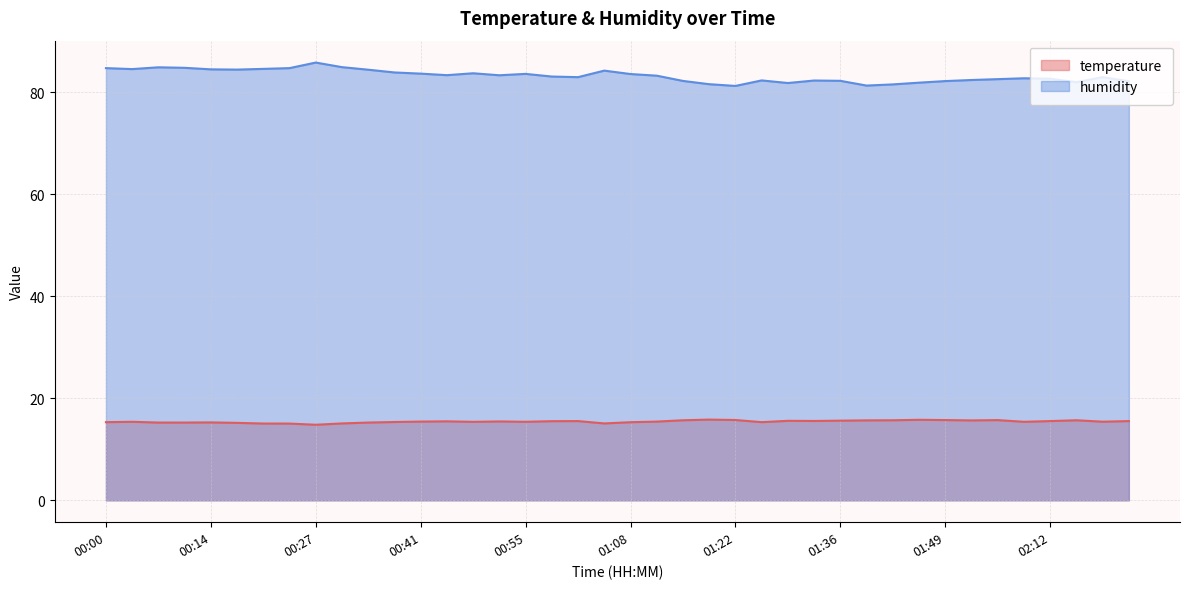

Is the value of humidity at 01:56 greater than the value of temperature at 00:34?

Yes